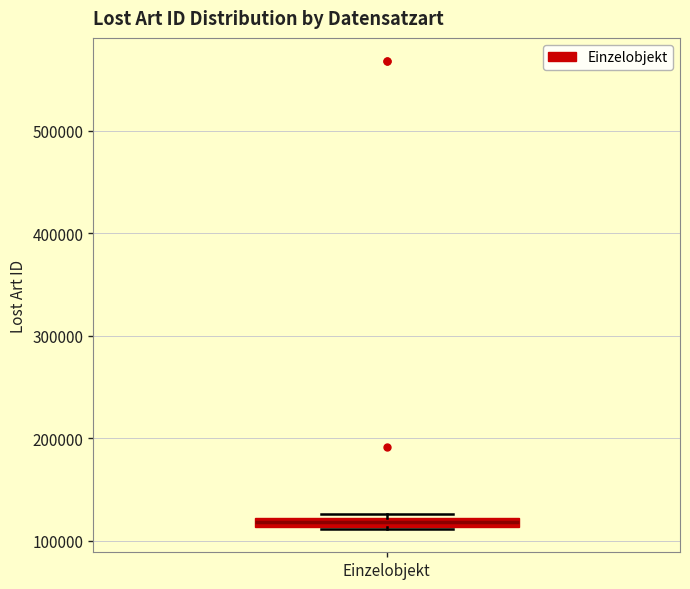

Where is the lower edge of the box for Einzelobjekt on the y-axis? The values are not printed on the chart, so give them approximately, as read against the axis.

110000